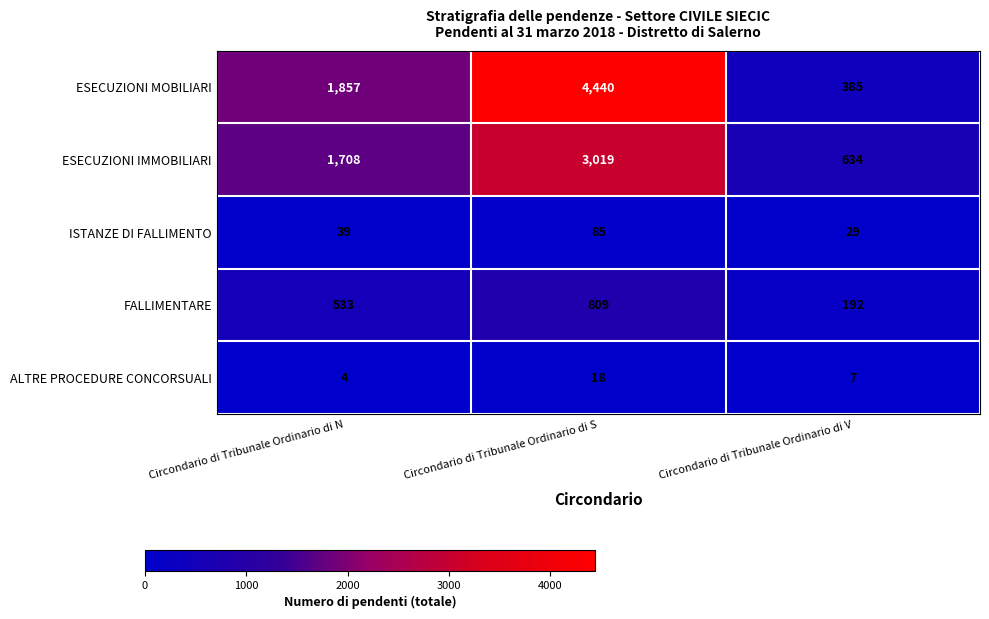

True or false: ESECUZIONI IMMOBILIARI has a value of 1708 at Circondario di Tribunale Ordinario di N.

True